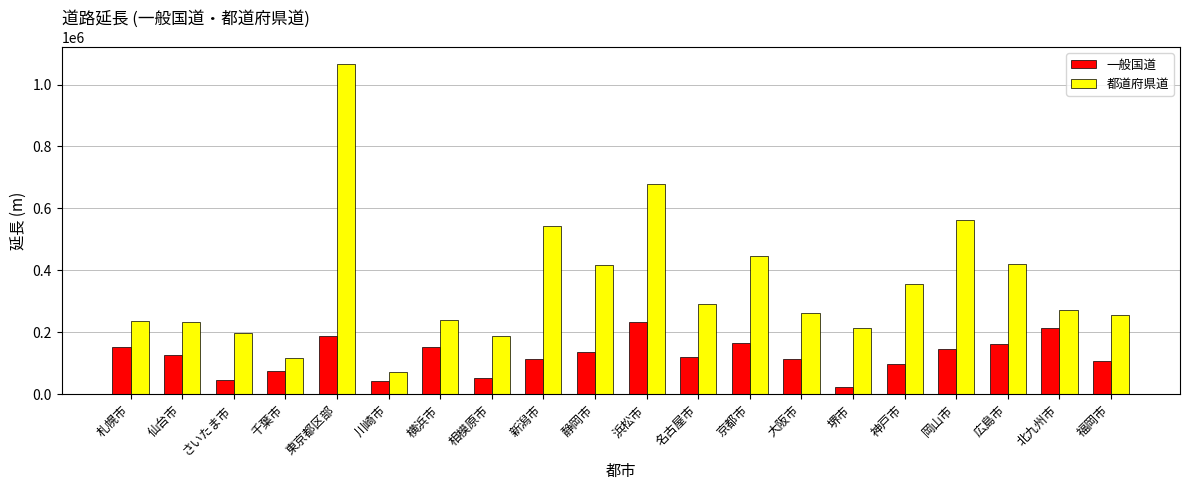

What is the label of the 1st bar from the left?

札幌市